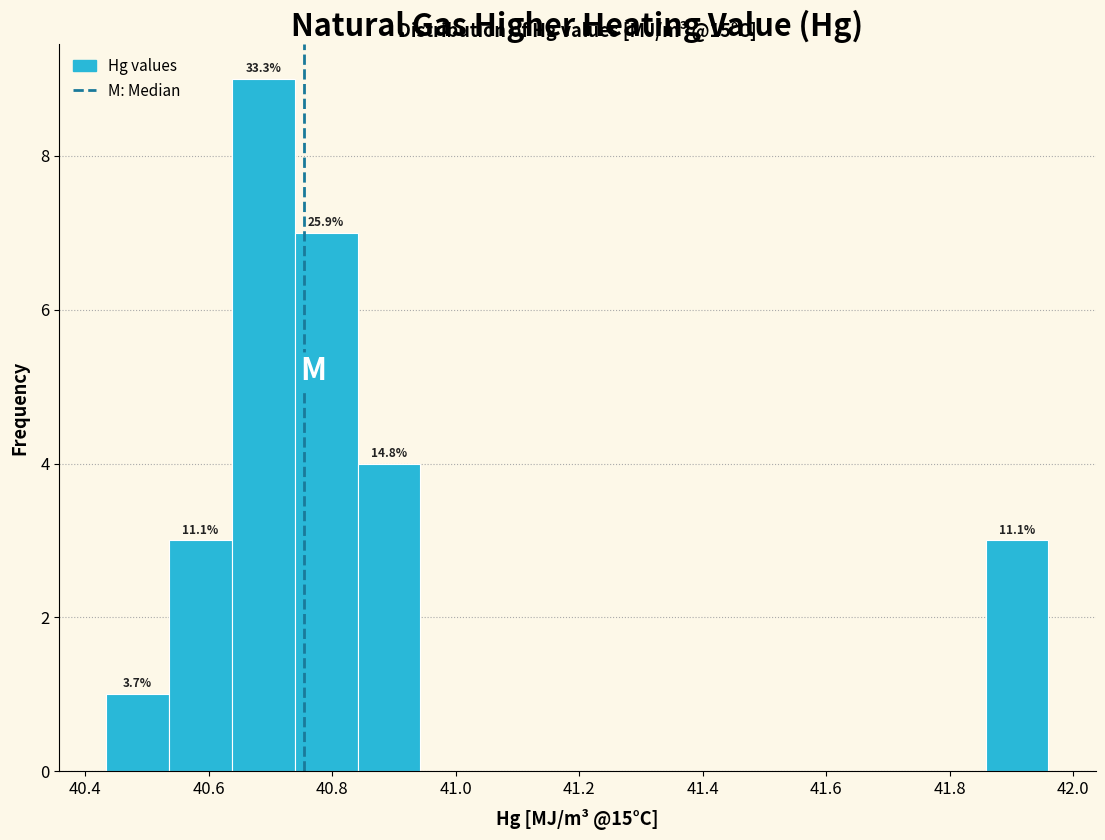

Which range on the x-axis has the tallest bar?

40.64 to 40.74